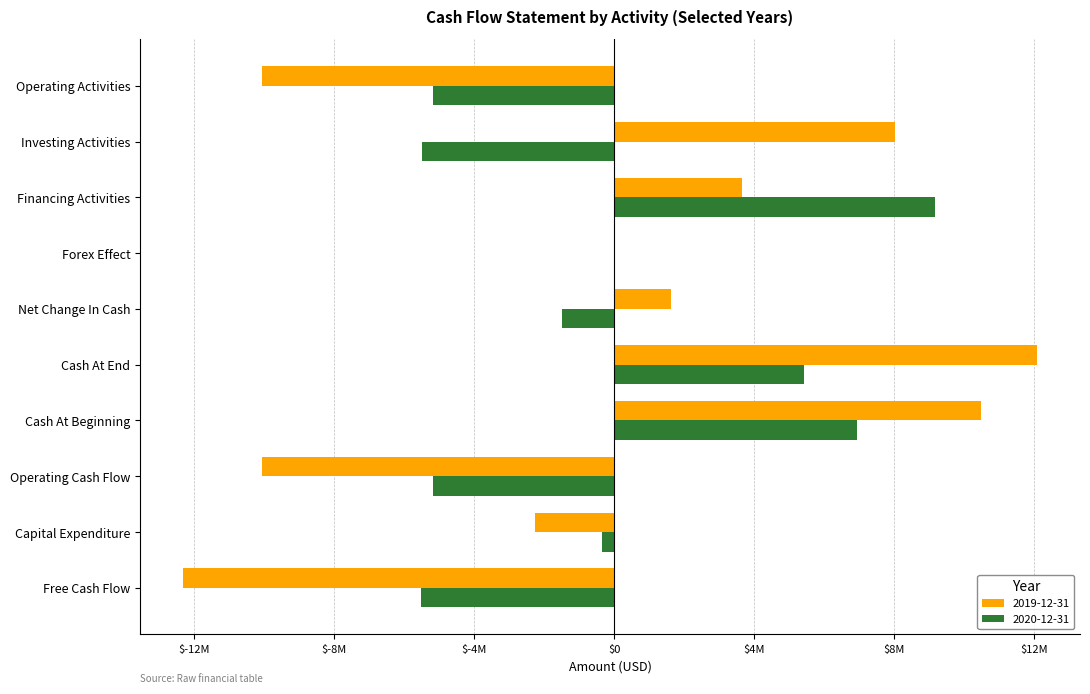

Reading left to right, extract all data points from this chart.

2019-12-31: -10063673	8036816	3653196	-7062	1619277	12090573	10471296	-10063673	-2264122	-12327795
2020-12-31: -5174051	-5506519	9162043	15333	-1503194	5424223	6927417	-5174051	-356519	-5530570